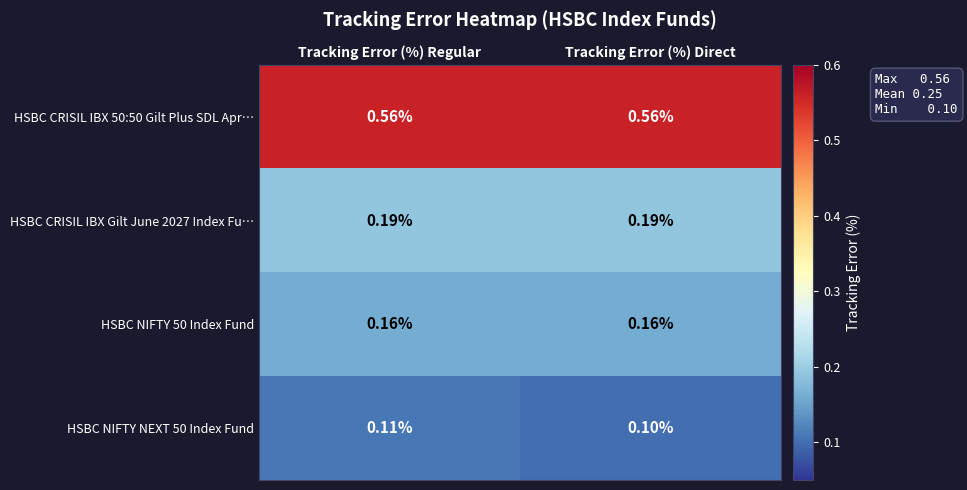

At which category is the sum across all series the highest?

Tracking Error (%) Regular